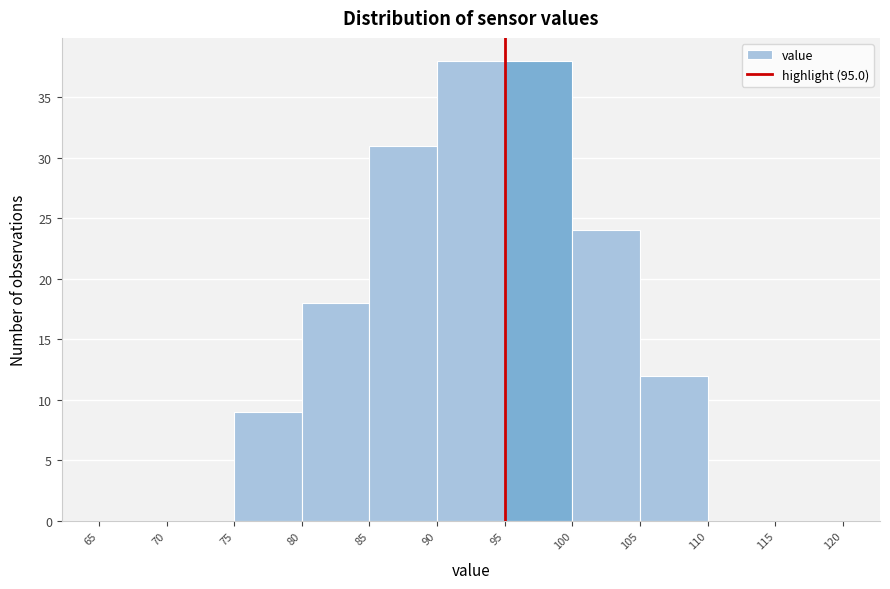

Reading left to right, transcribe this chart: for each bar, give the range it covers on the x-axis and its height. The values are not printed on the chart, so give them approximately, as read against the axis.

65 to 70: 0
70 to 75: 0
75 to 80: 9
80 to 85: 18
85 to 90: 31
90 to 95: 38
95 to 100: 38
100 to 105: 24
105 to 110: 12
110 to 115: 0
115 to 120: 0